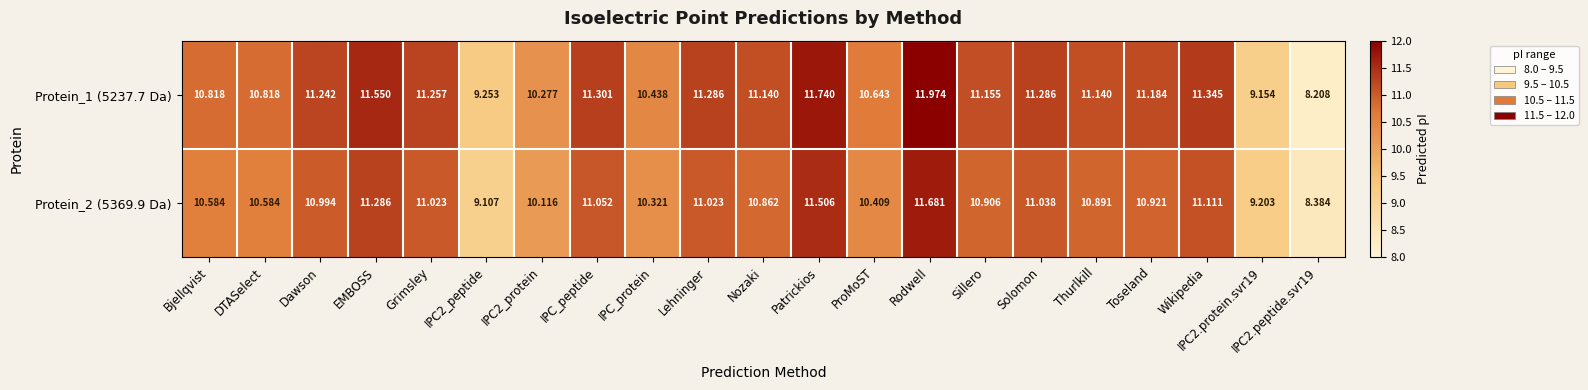

At which category does the chart reach its minimum across all series?

IPC2.peptide.svr19